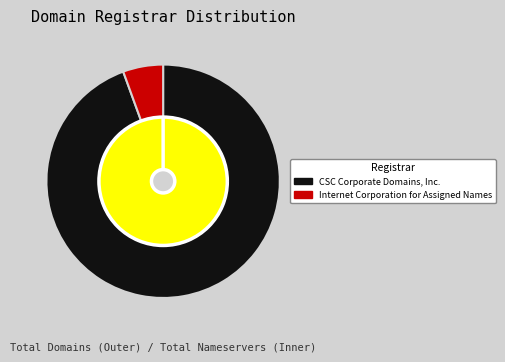

Approximately how many times larger is the value at Internet Corporation for Assigned Names compared to CSC Corporate Domains, Inc.?

0.1